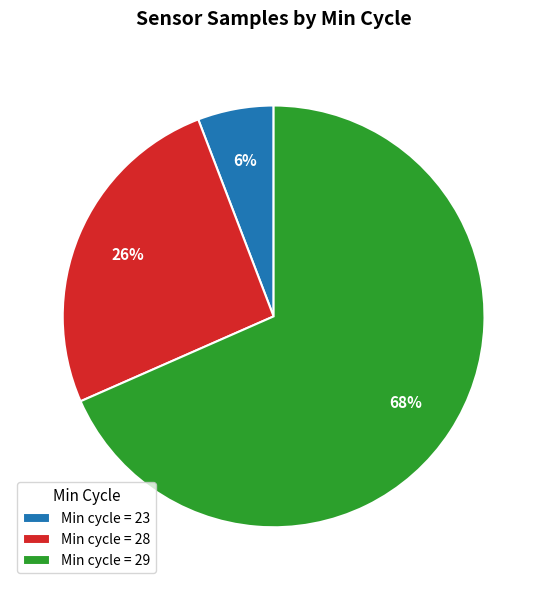

To the nearest percent, what portion does Min cycle = 28 represent?

26%